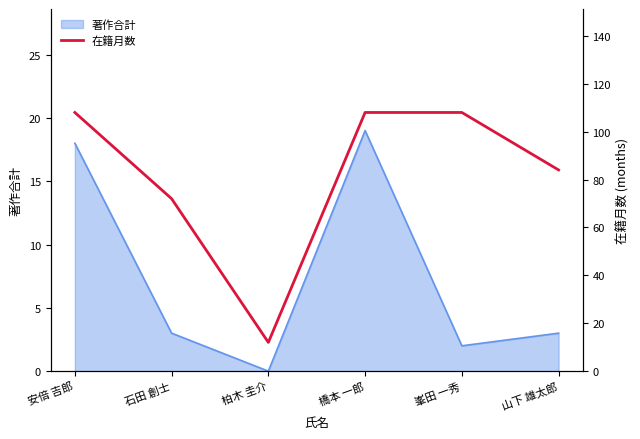

Is it true that 著作合計 equals 8 at 柏木 圭介?

False